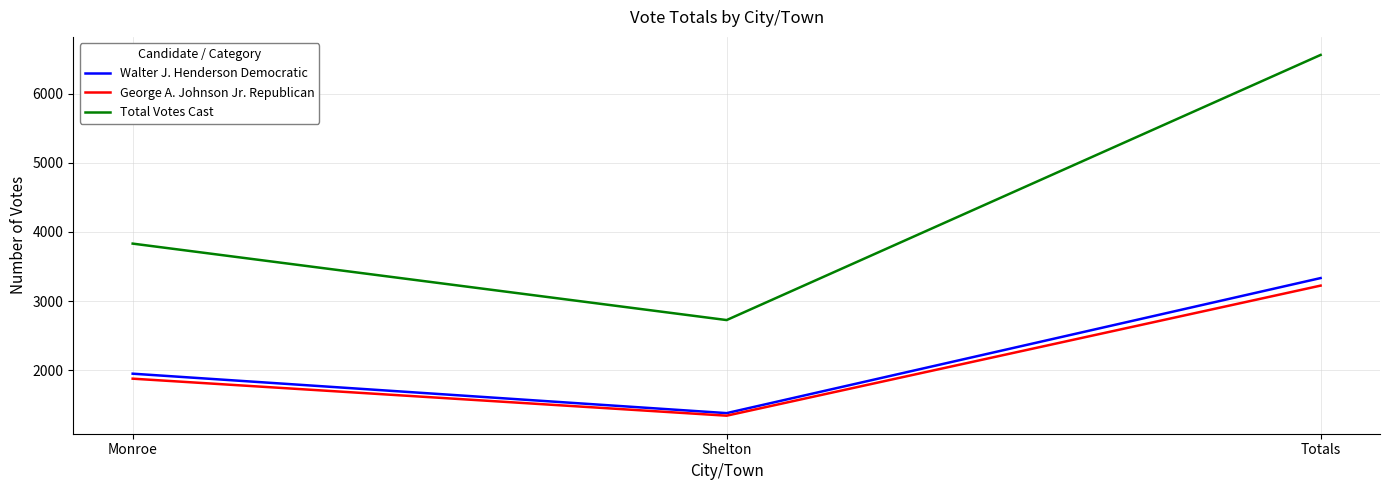

Is the value of George A. Johnson Jr. Republican at Monroe greater than the value of Walter J. Henderson Democratic at Shelton?

Yes